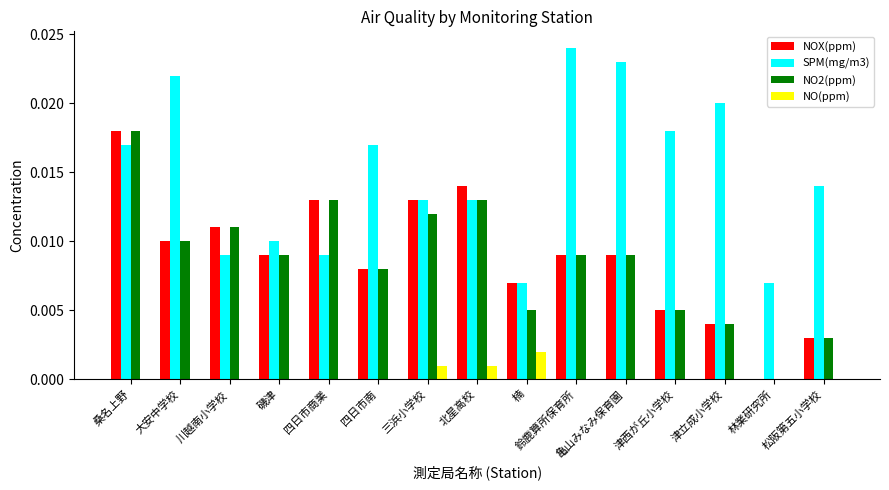

Which series has the largest total across all categories?

SPM(mg/m3)